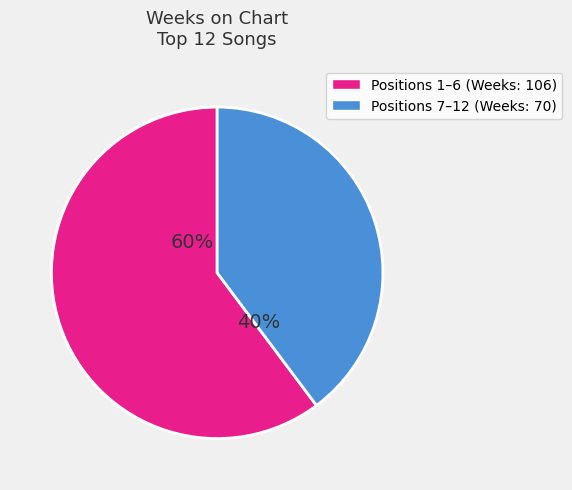

Does any single category account for the majority?

Yes